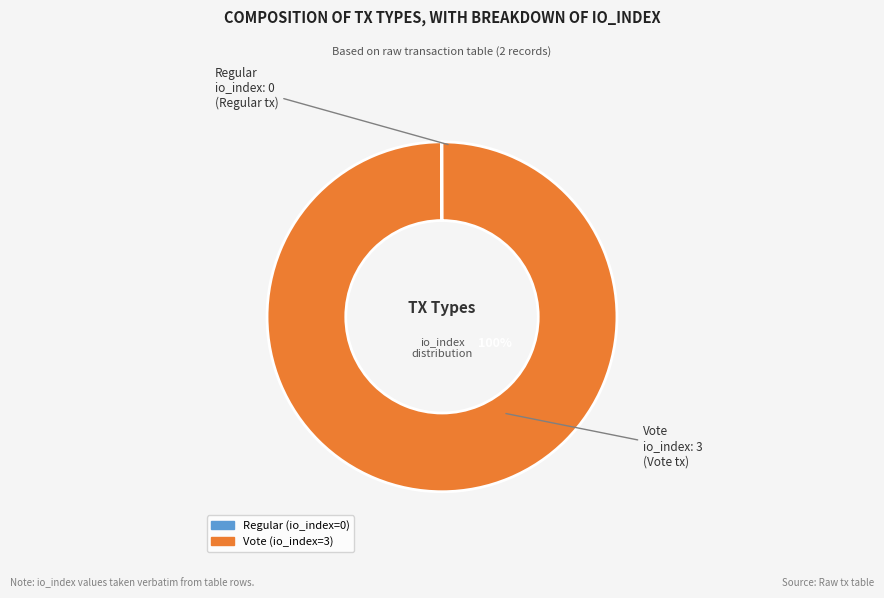

What percentage is the Vote slice, to the nearest percent?

100%